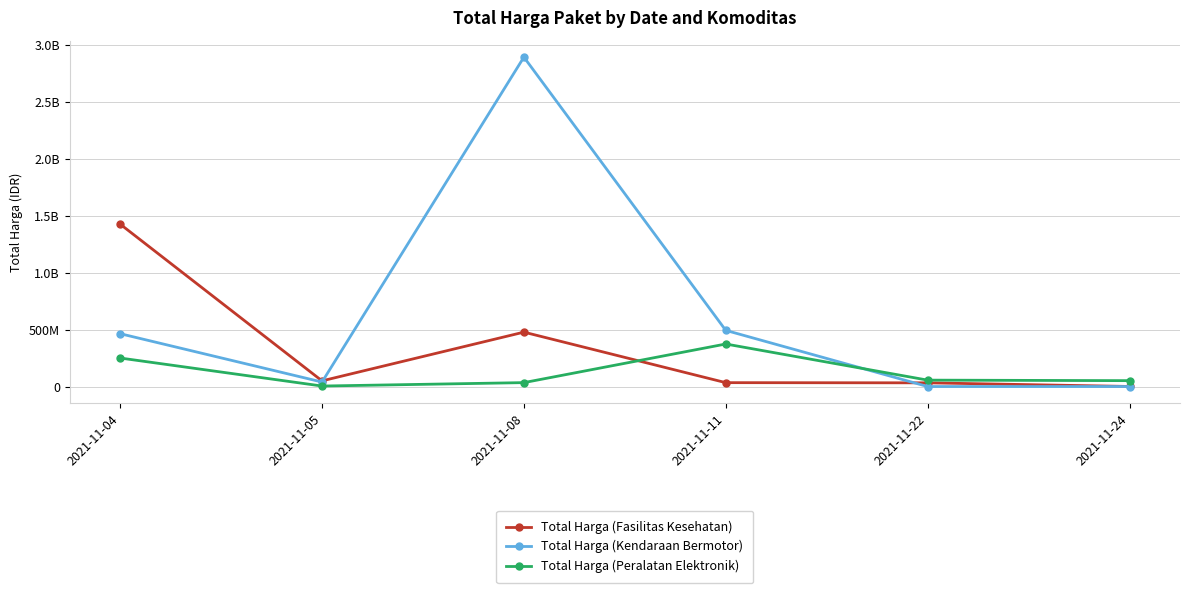

What is the spread (max minus min) of values at 2021-11-24?

51601000